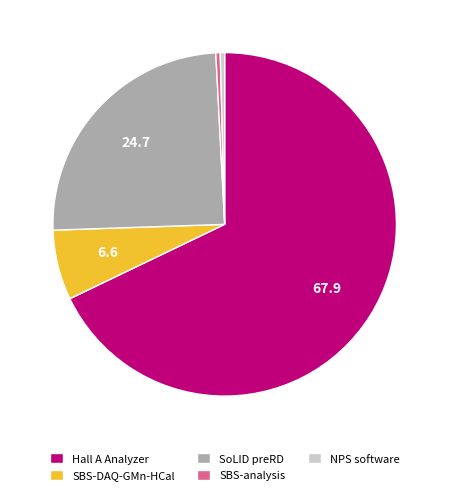

The SBS-DAQ-GMn-HCal slice represents 13% of the pie. True or false?

False